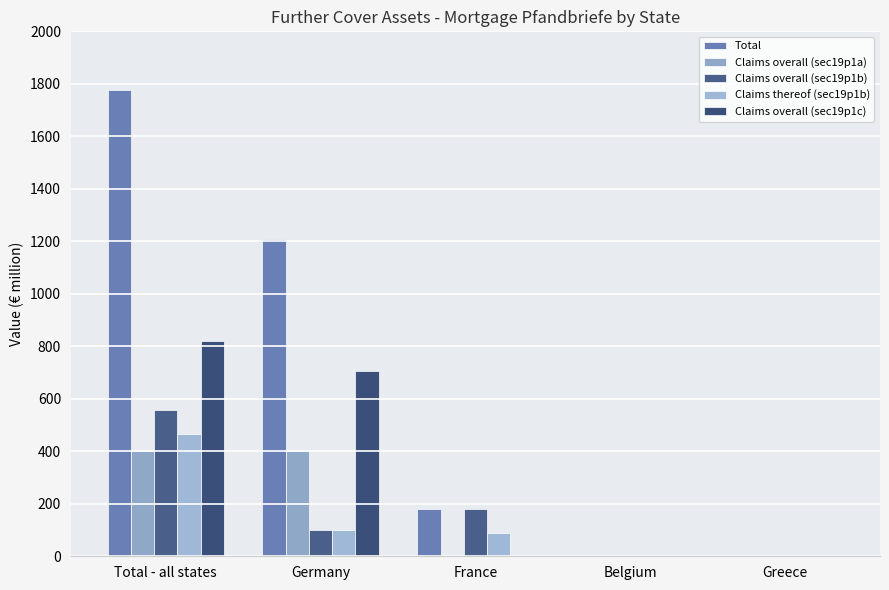

List the series in order of their peak value, lowest first.

Claims overall (sec19p1a), Claims thereof (sec19p1b), Claims overall (sec19p1b), Claims overall (sec19p1c), Total